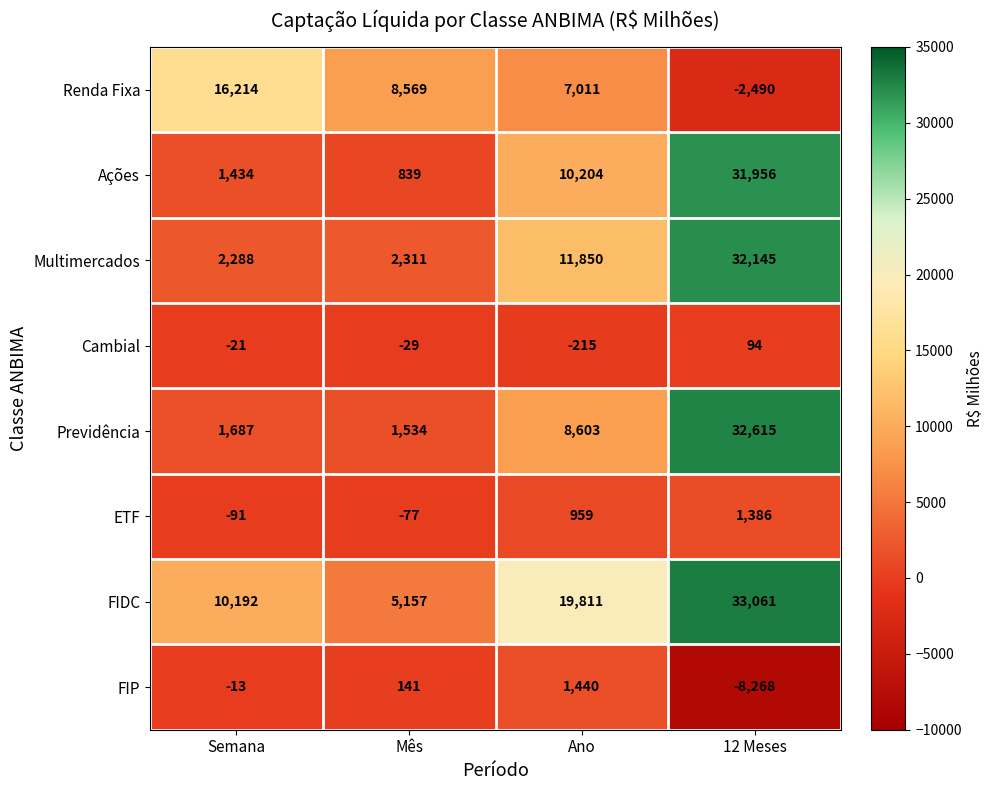

Rank the series at 12 Meses from highest to lowest value.

FIDC, Previdência, Multimercados, Ações, ETF, Cambial, Renda Fixa, FIP